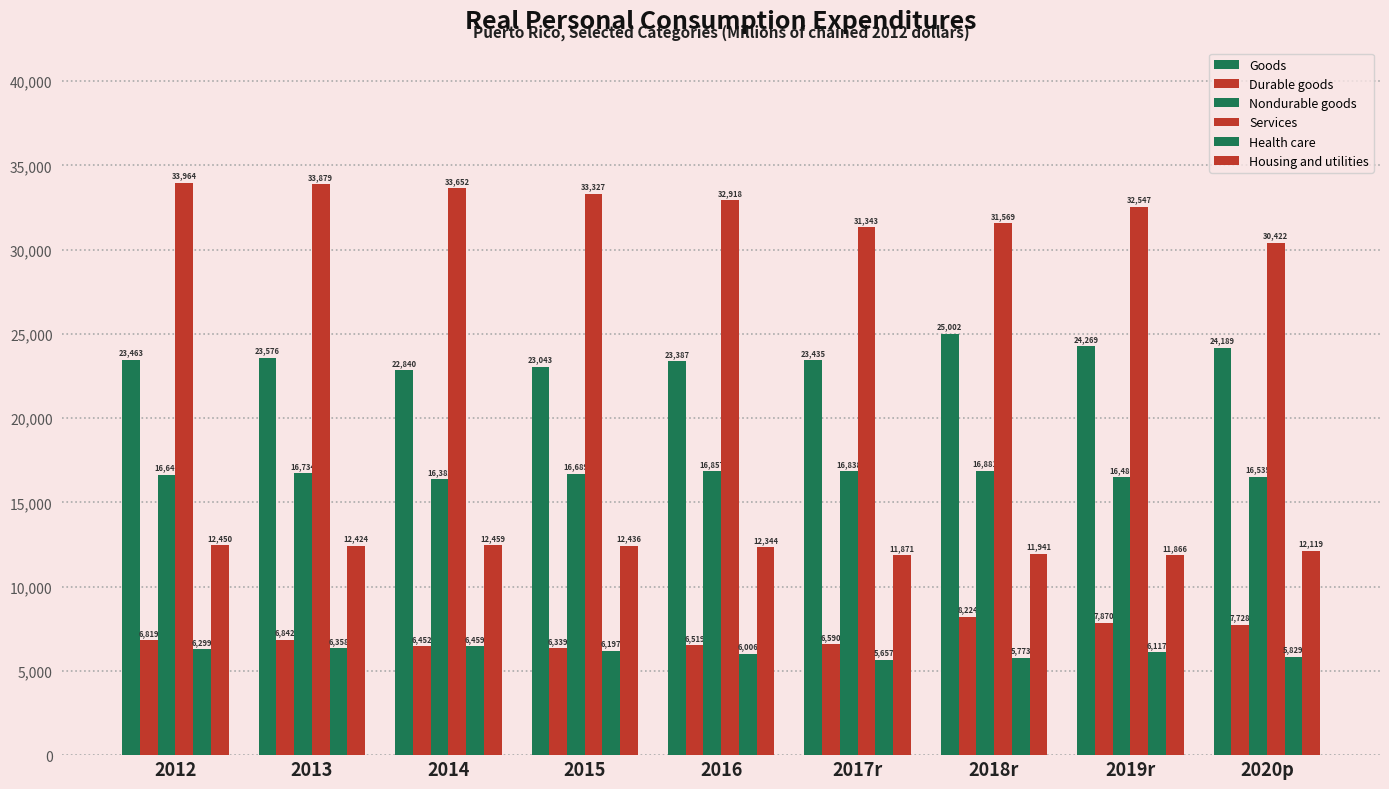

How many groups of bars are there?

9